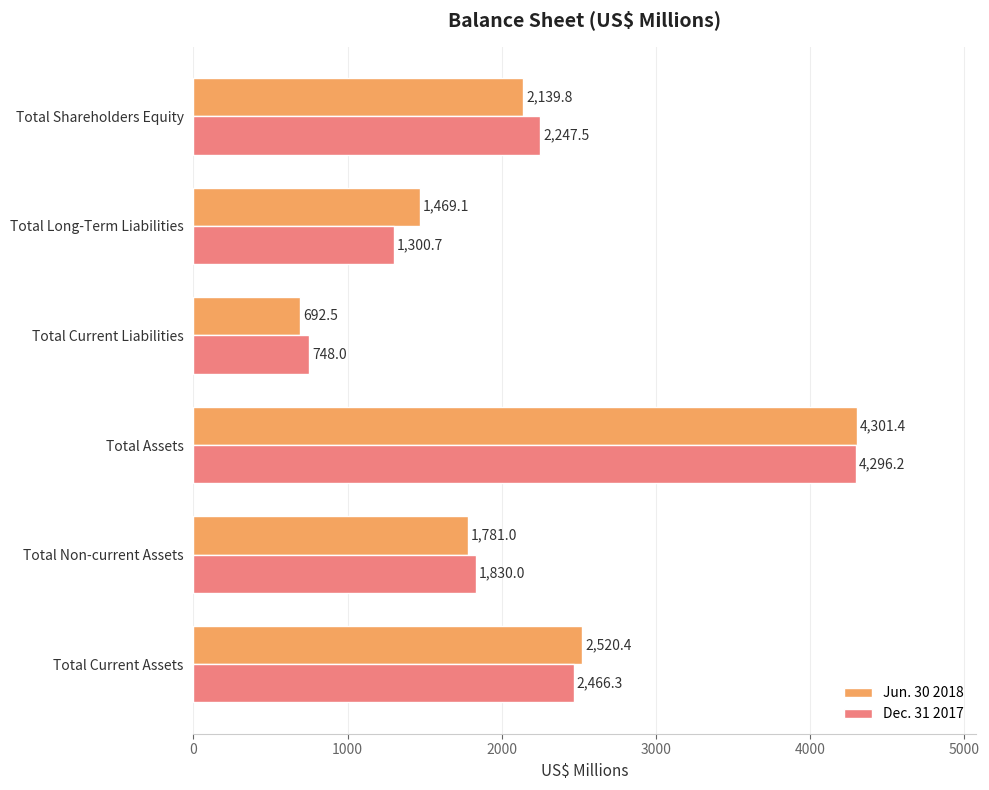

What is the smallest value displayed?

692.5